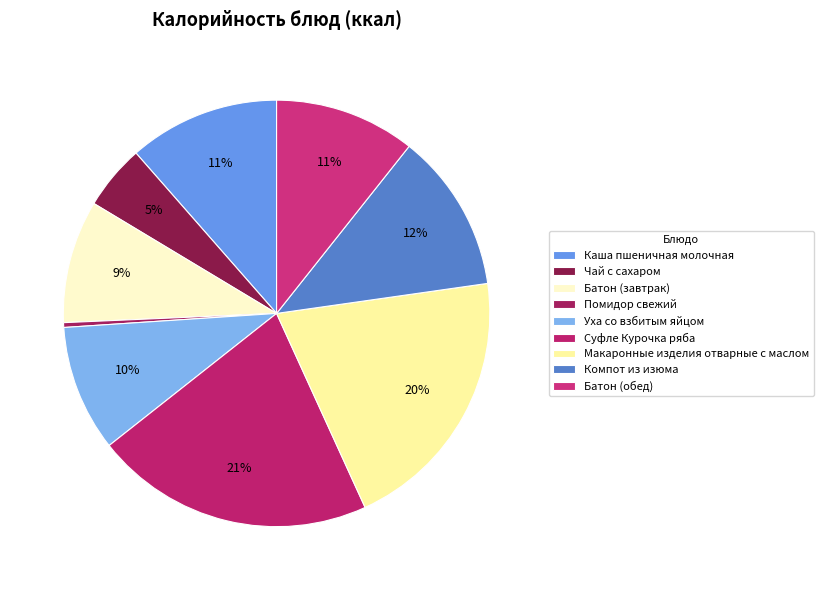

Count the number of slices in the pie.

9